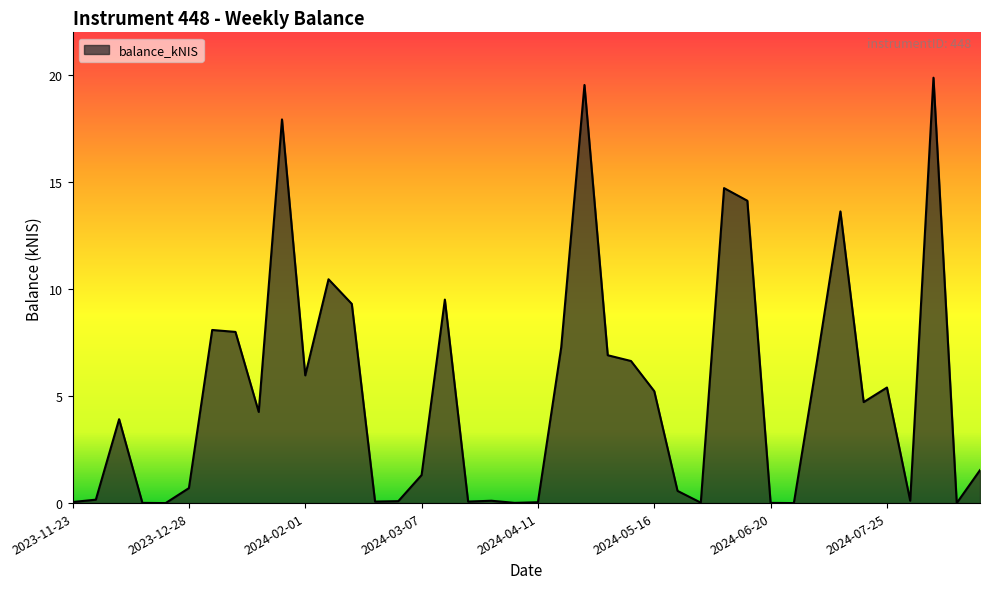

Reading left to right, what are all the values shown in this chart?

0.1	0.2	3.9	0.0	0.0	0.7	8.1	8.0	4.3	17.9	6.0	10.5	9.3	0.1	0.1	1.3	9.5	0.1	0.1	0.0	0.0	7.3	19.5	6.9	6.6	5.2	0.6	0.0	14.7	14.1	0.0	0.0	6.7	13.6	4.7	5.4	0.1	19.9	0.0	1.5